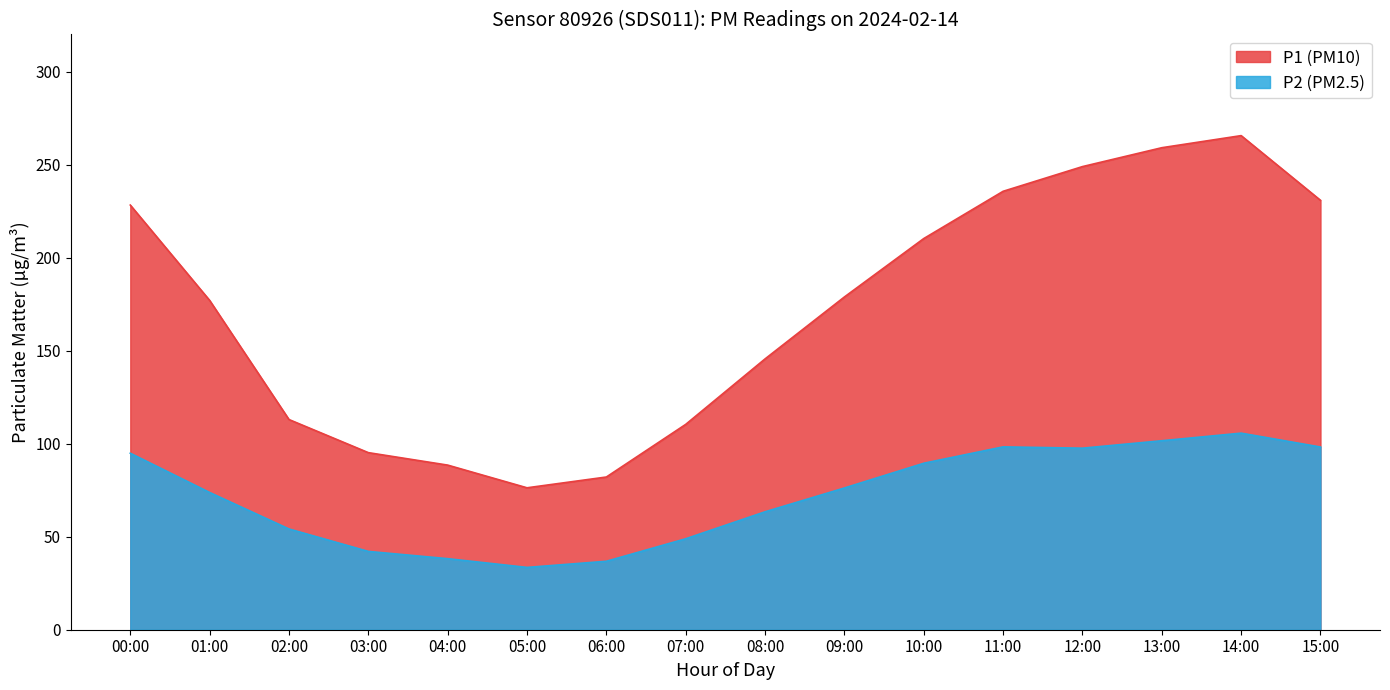

List the series in order of their overall mean, lowest first.

P2, P1